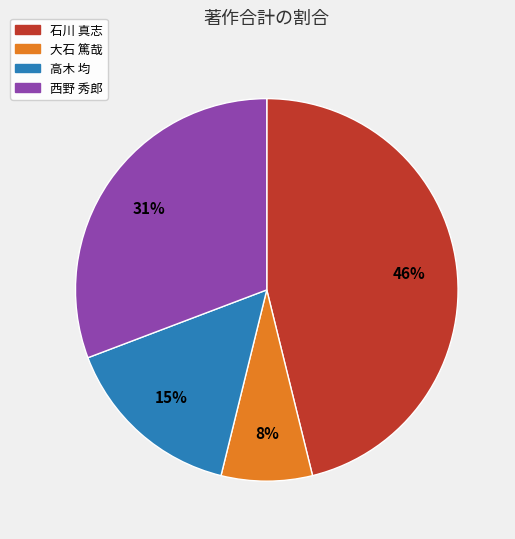

To the nearest percent, what is the average slice percentage?

25%